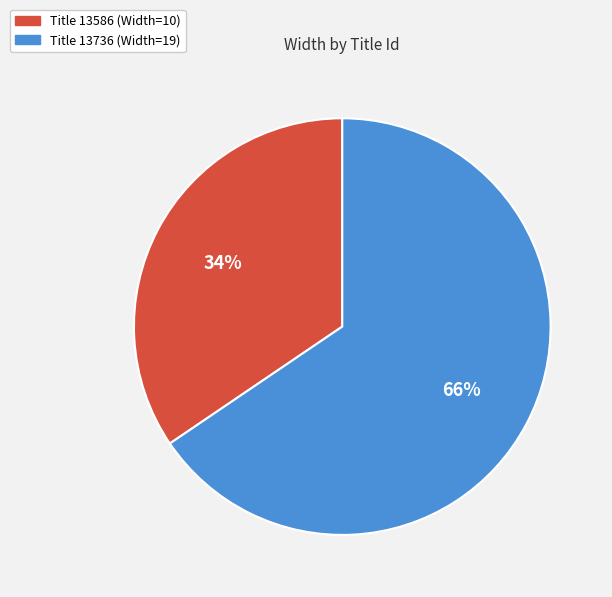

Which slice is the smallest?

Title 13586 (Width=10)